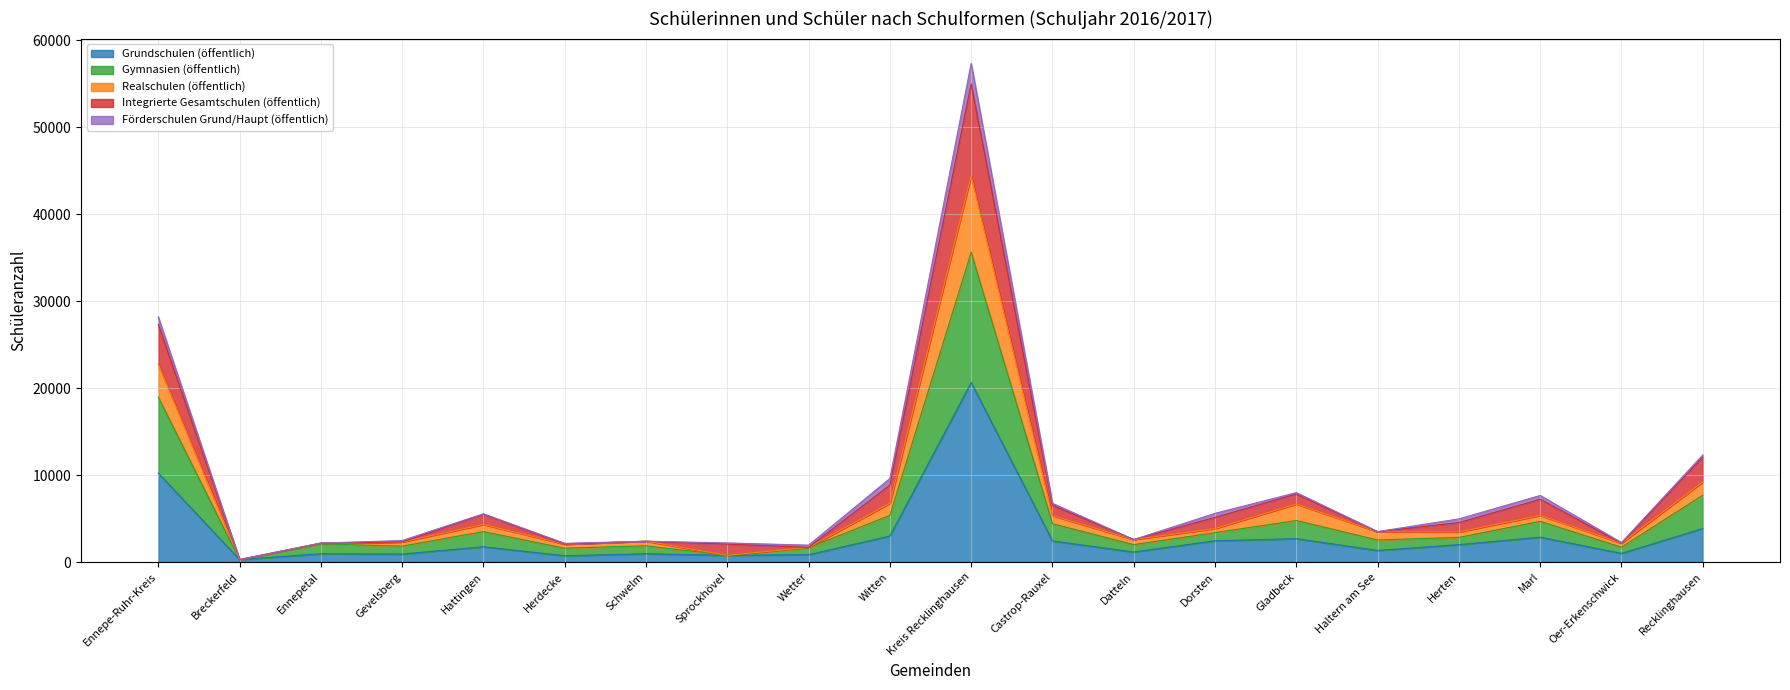

The value of Gymnasien (öffentlich) at Recklinghausen is 4758. True or false?

False